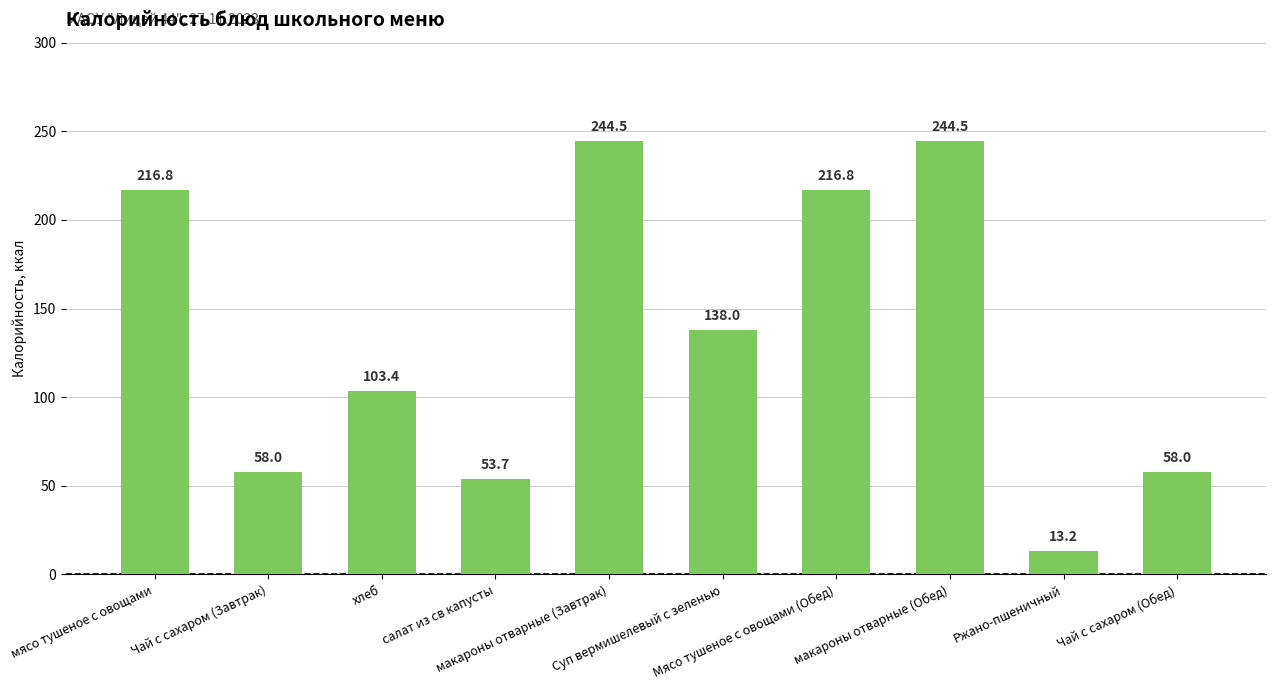

Reading left to right, transcribe all the data shown in this chart.

216.8	58.0	103.4	53.7	244.5	138.0	216.8	244.5	13.2	58.0